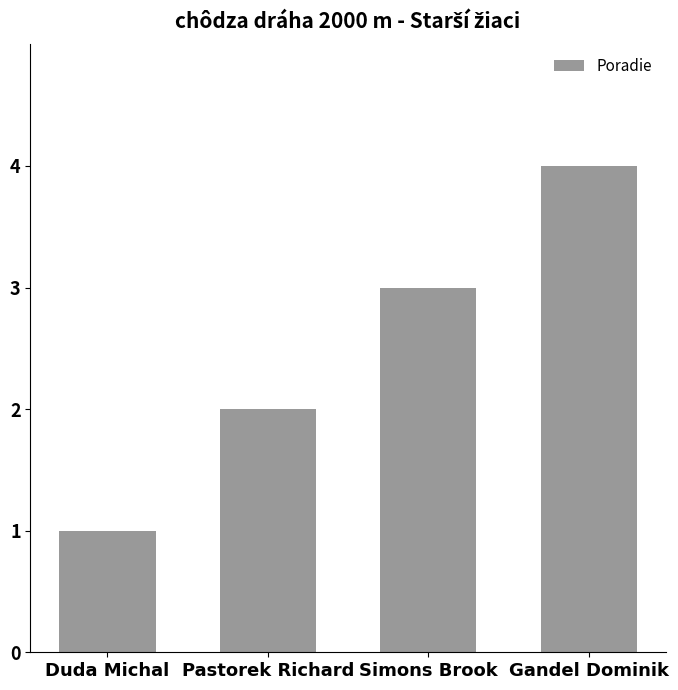

Reading right to left, transcribe all the data shown in this chart.

4	3	2	1